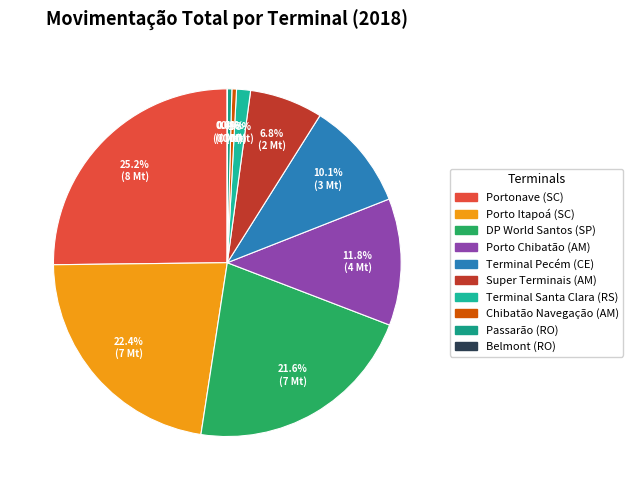

What percentage is the Porto Itapoá (SC) slice, to the nearest percent?

22%